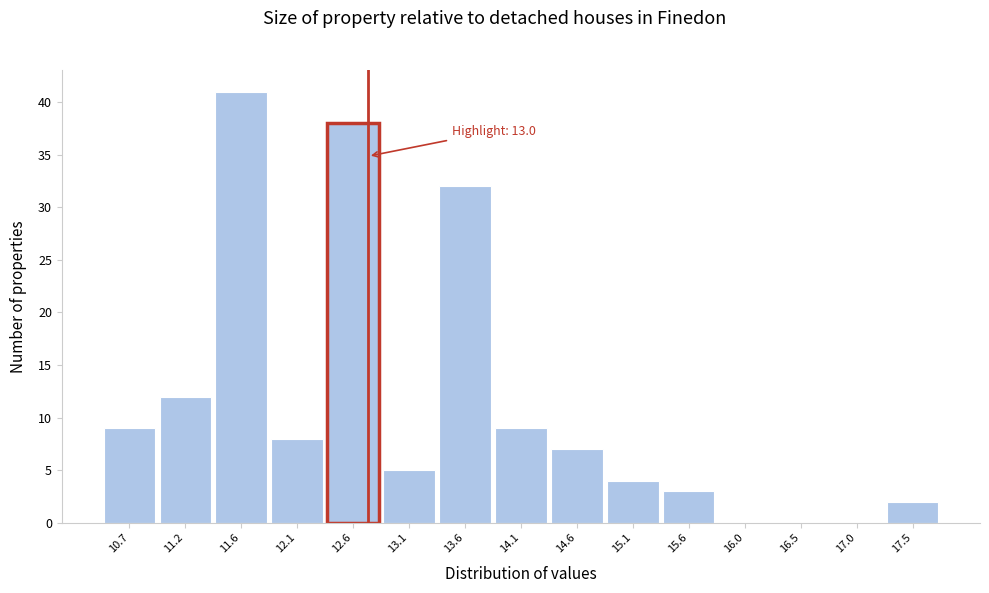

Reading left to right, list all the values displayed in this chart.

10.7=9	11.2=12	11.6=41	12.1=8	12.6=38	13.1=5	13.6=32	14.1=9	14.6=7	15.1=4	15.6=3	16.0=0	16.5=0	17.0=0	17.5=2